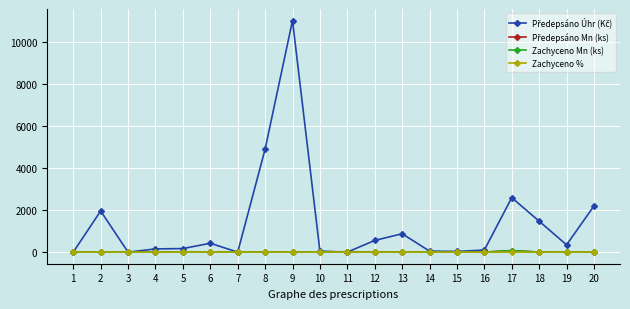

At which category is the sum across all series the highest?

9